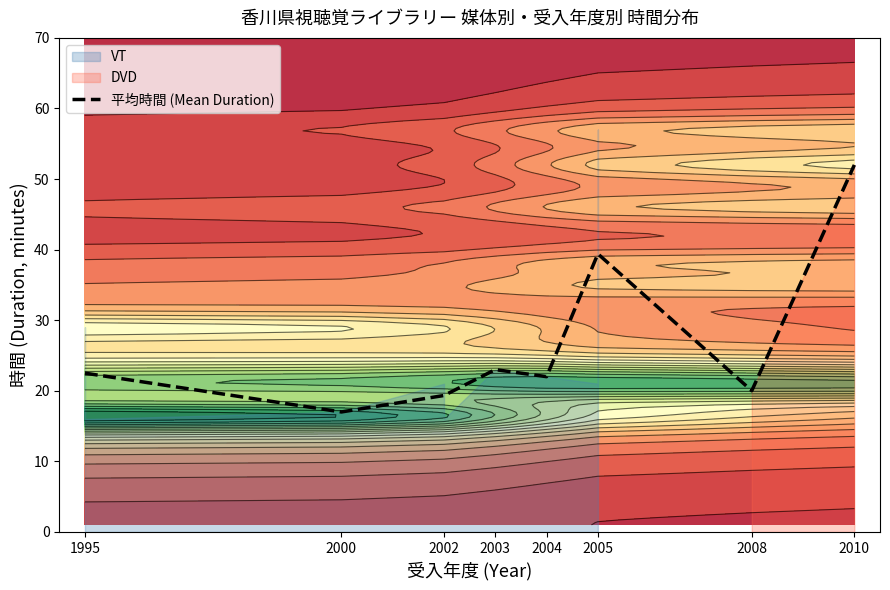

What is the difference between the maximum and minimum values?

35.0